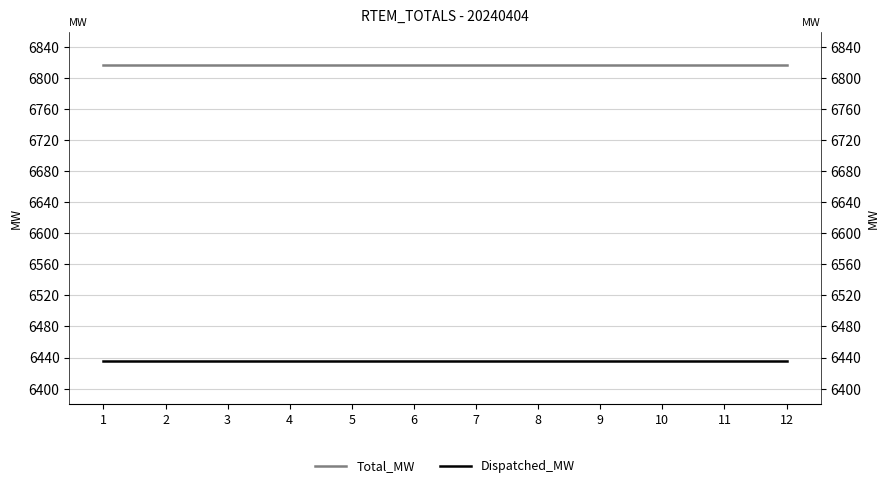

Is this an area chart (filled region under the line)?

No